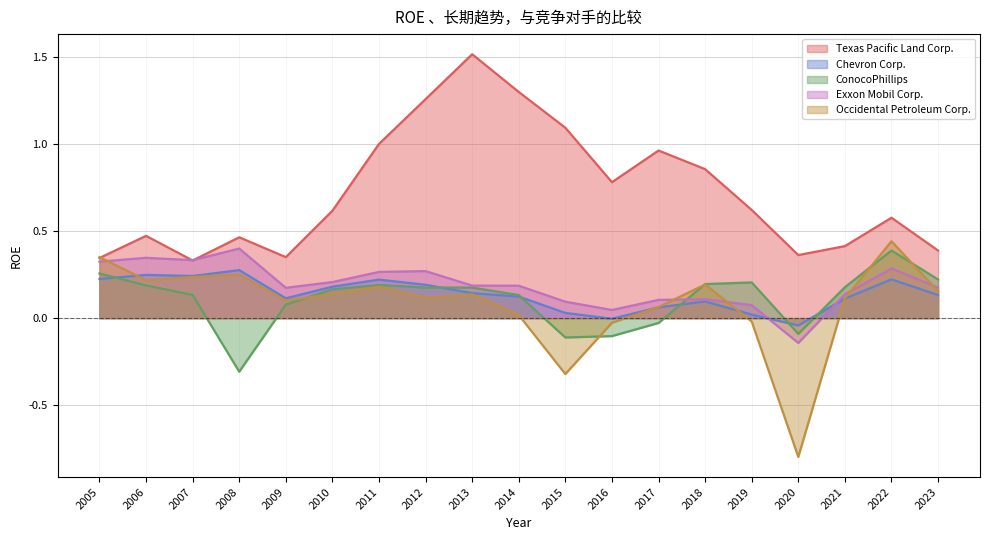

At how many categories does at least one series exceed 0?

19